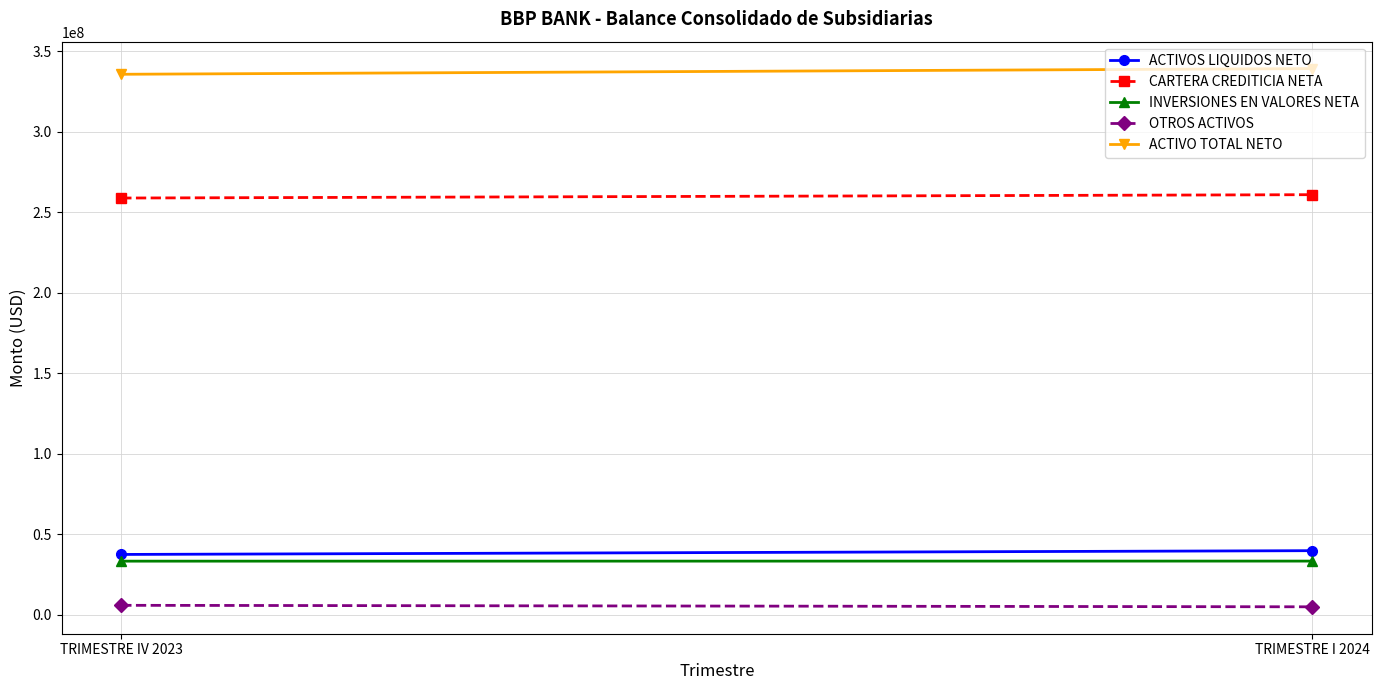

How many lines are shown in the chart?

5